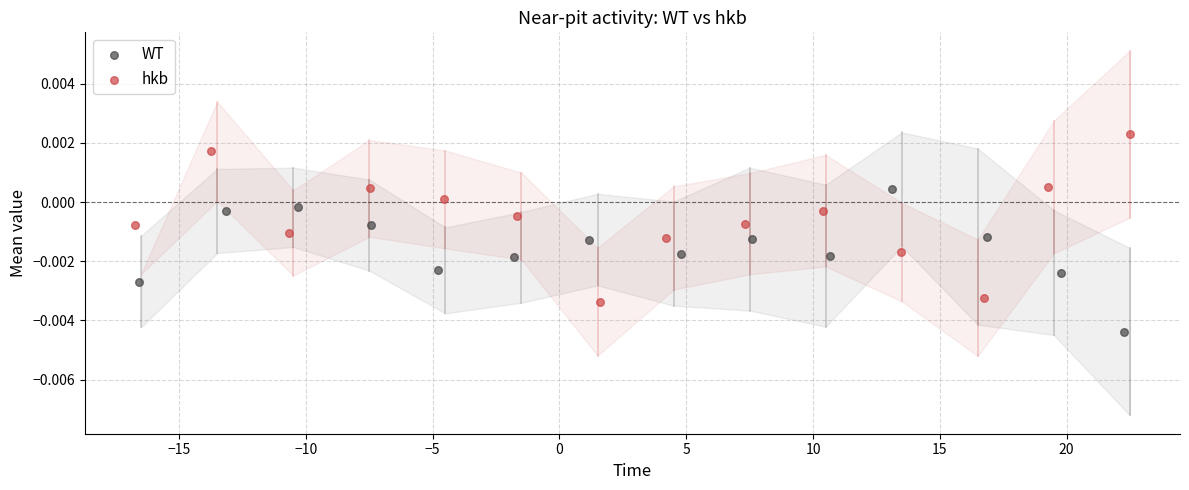

Which series reaches the maximum Y coordinate?

hkb